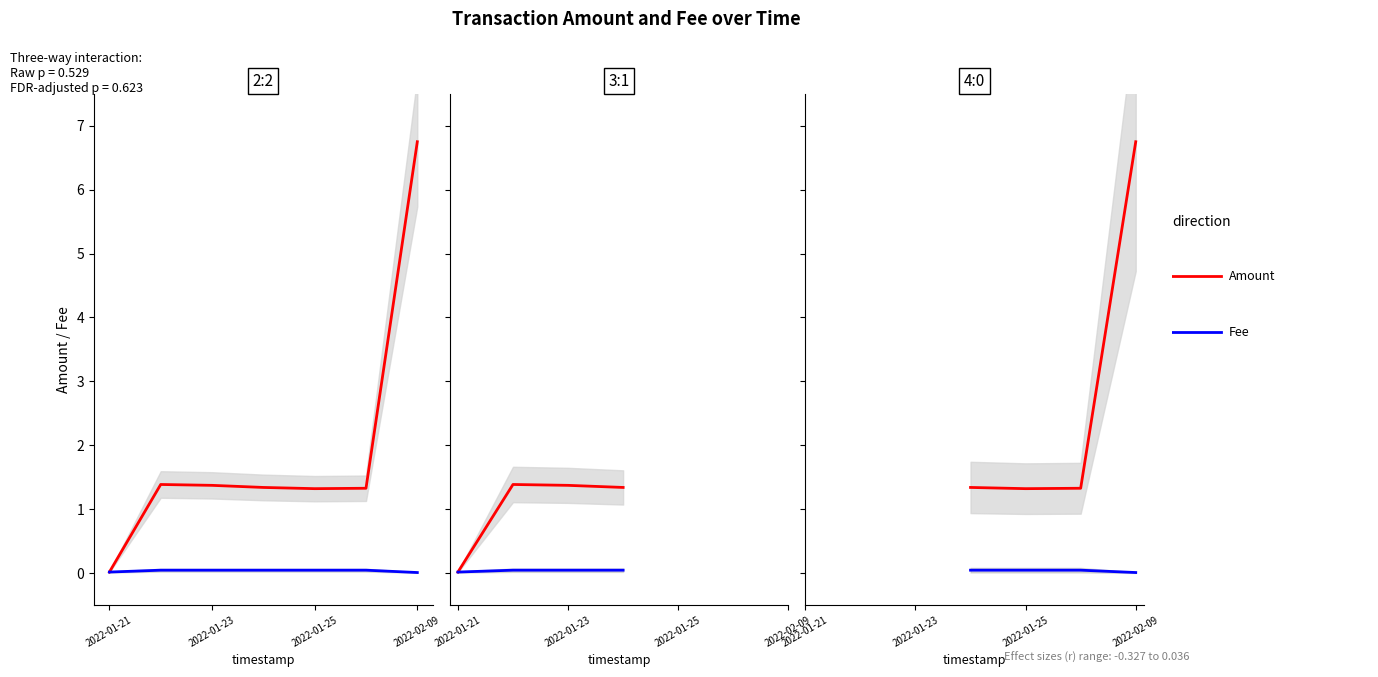

The value of Fee at 2022-02-09 is 0.0. True or false?

False